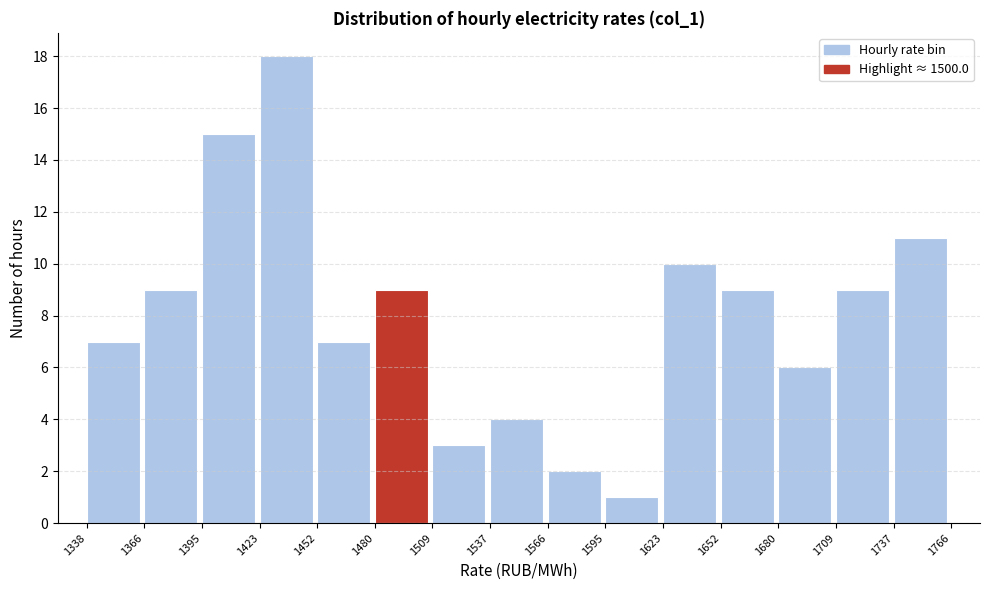

Which range on the x-axis has the tallest bar?

1423 to 1452